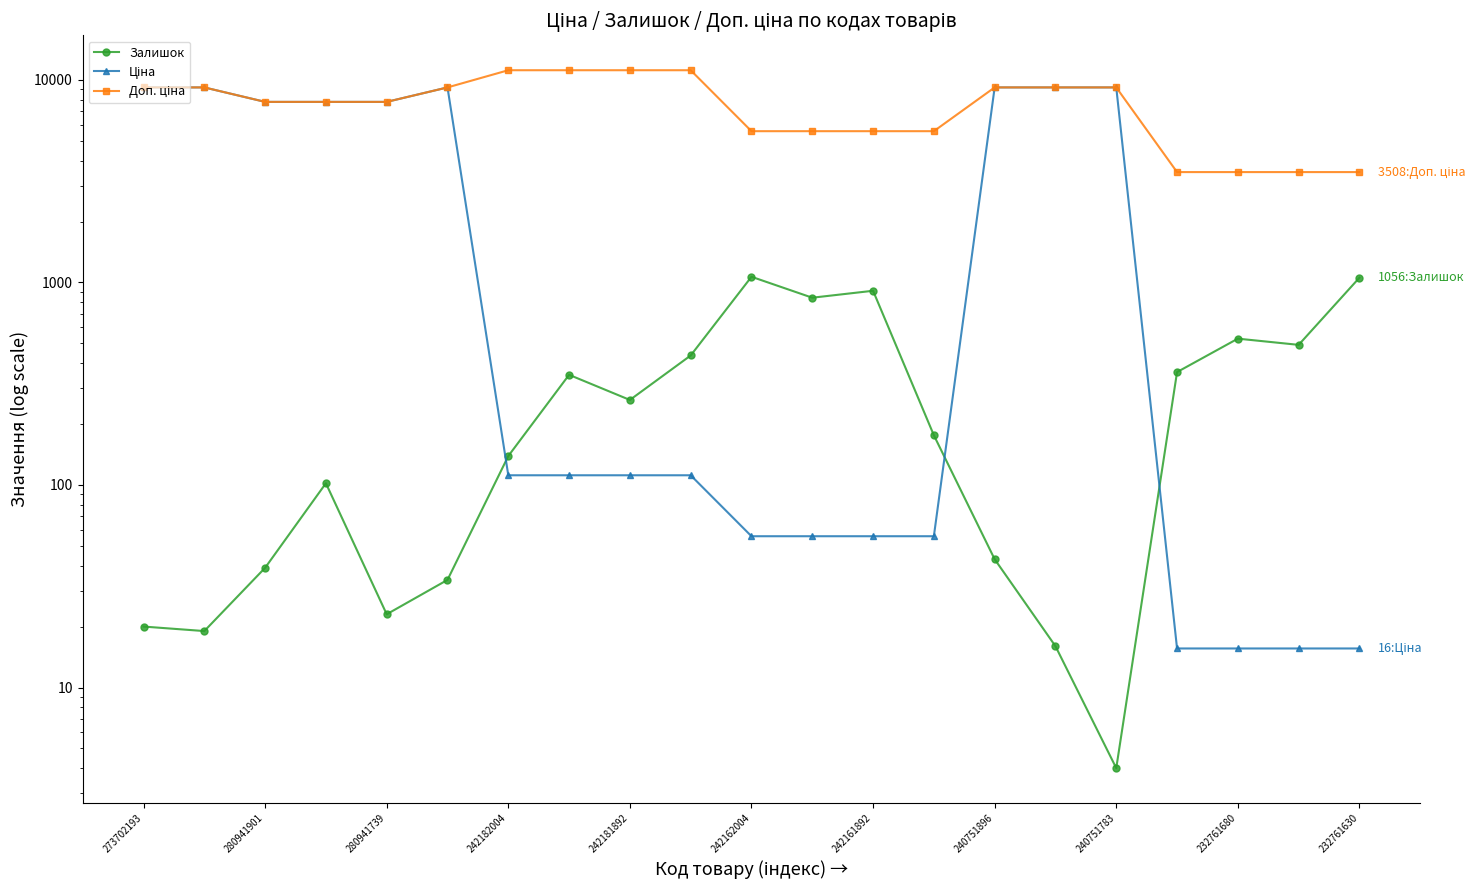

Which series has the largest total across all categories?

Доп. ціна